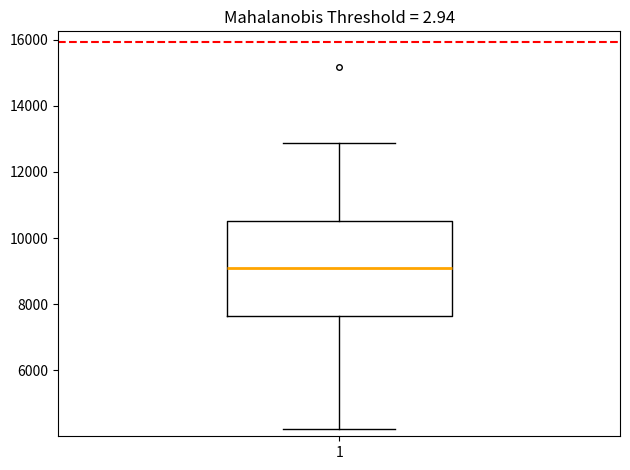

Where does the median line of the box at x = 1 sit on the y-axis? The values are not printed on the chart, so give them approximately, as read against the axis.

9000